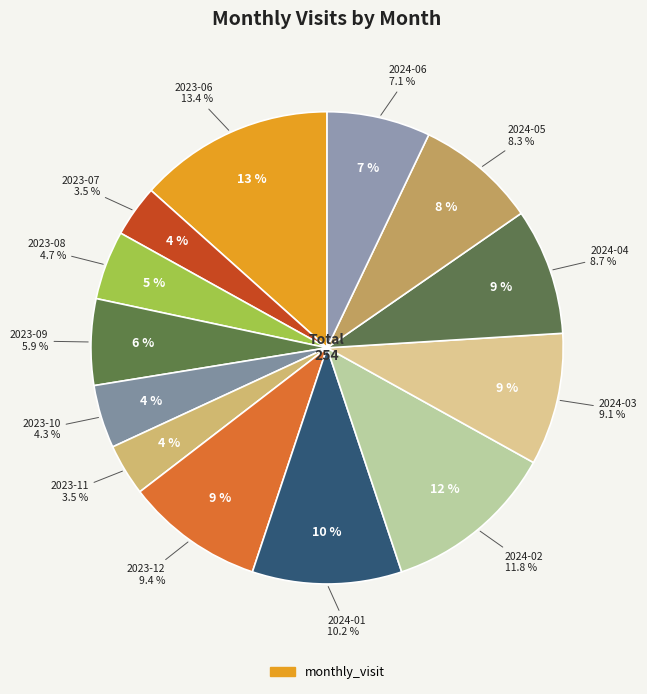

Combined, do 2023-11 and 2024-03 account for over 50%?

No